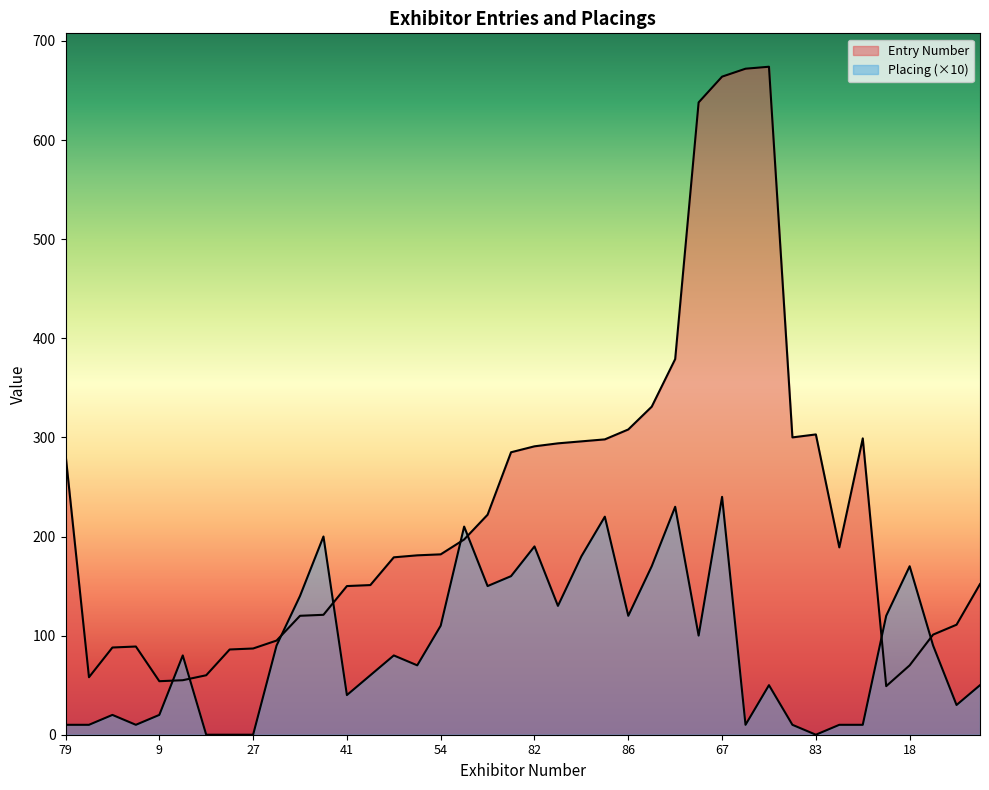

Count the number of data series in this chart.

2